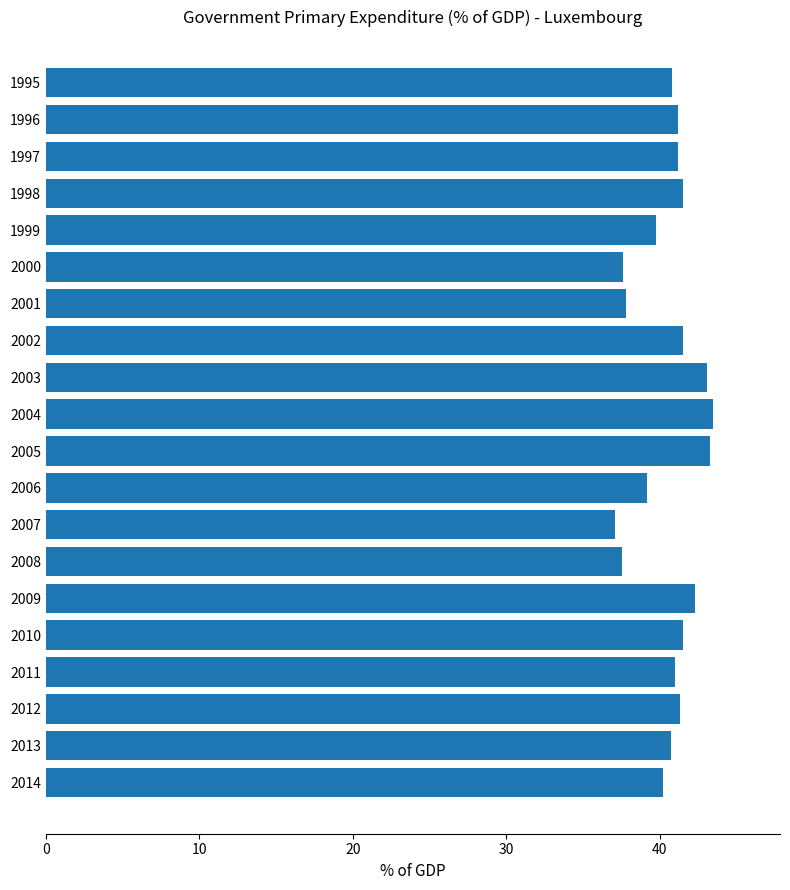

What is the difference between the second highest and minimum values?

6.1